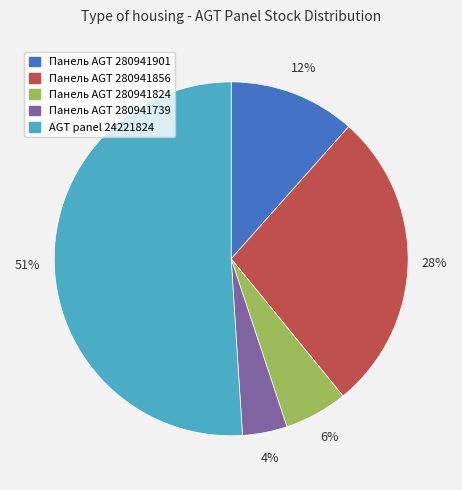

To the nearest percent, what is the average slice percentage?

20%